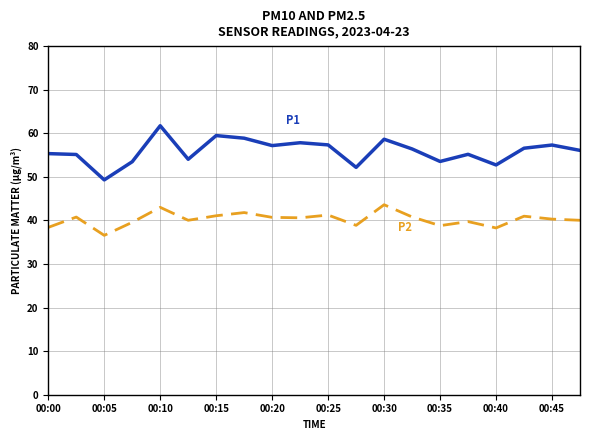

What is the maximum value shown in the chart?

61.7